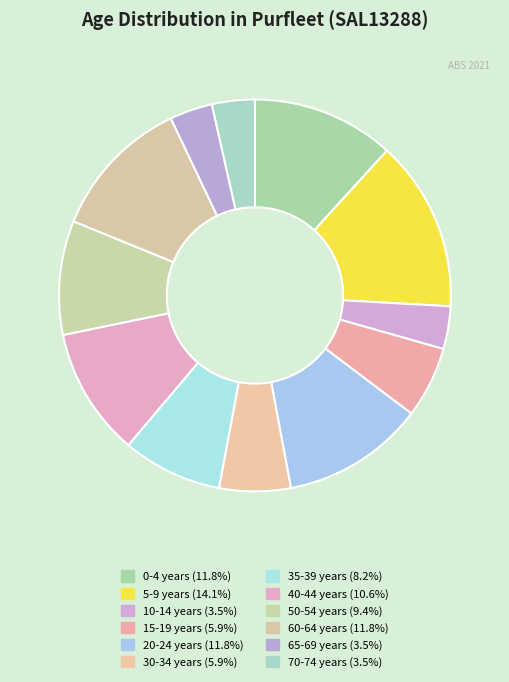

What percentage is the 50-54 years slice, to the nearest percent?

9%